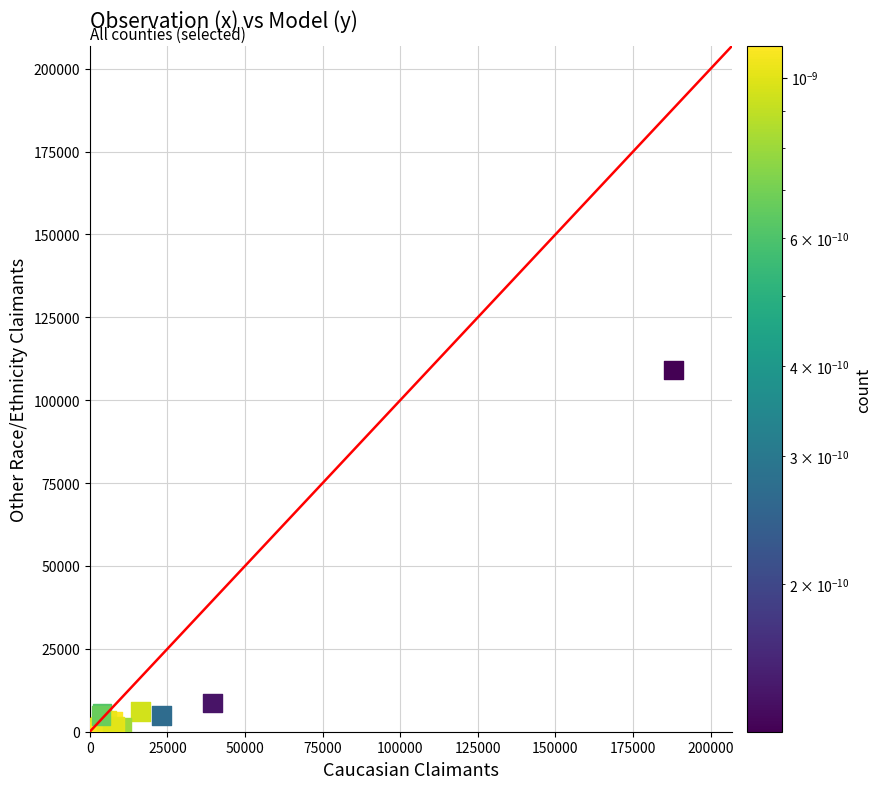

What Y value in the scatter plot is closest to 54594?

8693